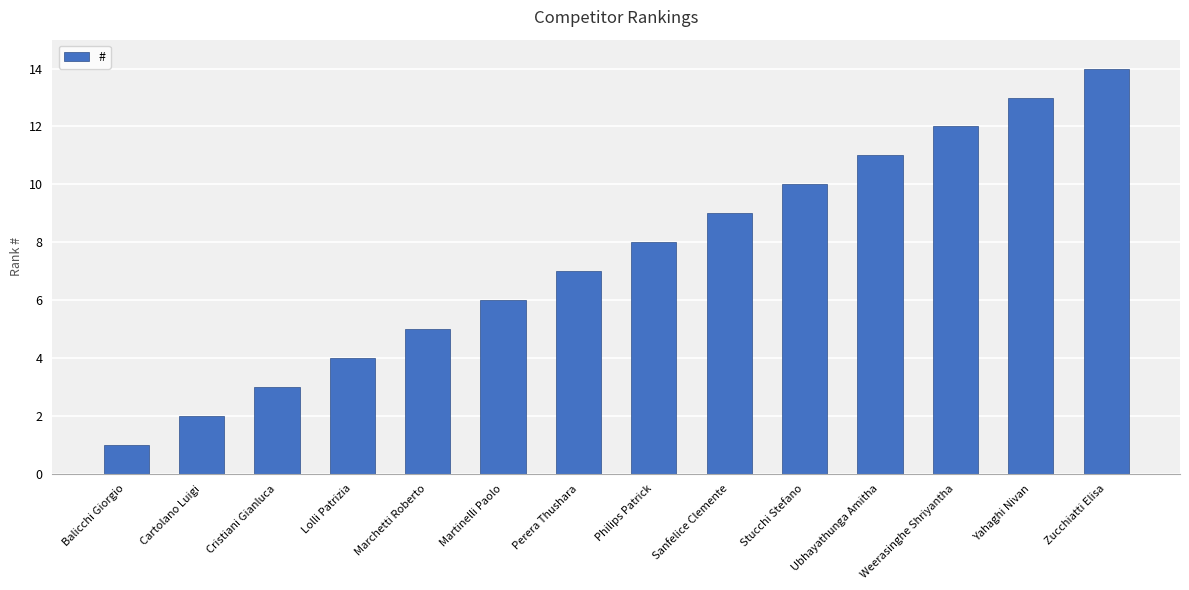

Reading left to right, what are all the values shown in this chart?

1	2	3	4	5	6	7	8	9	10	11	12	13	14